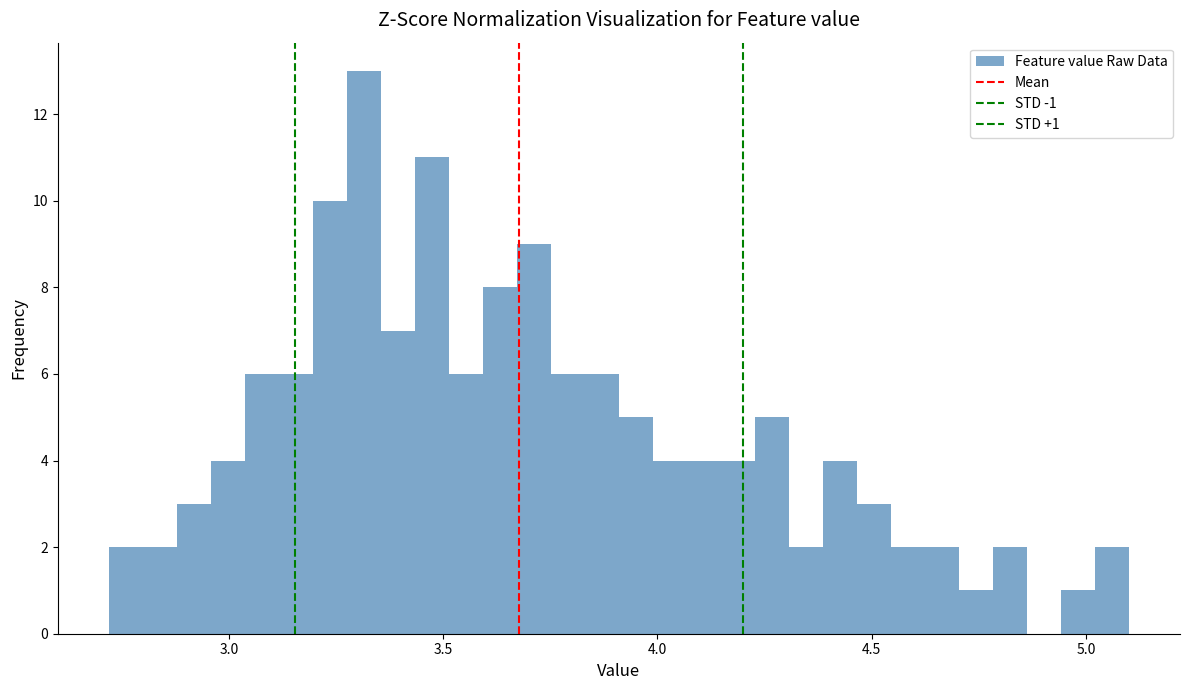

Read against the x-axis, roughly where is the centre of the tallest bar?

3.30